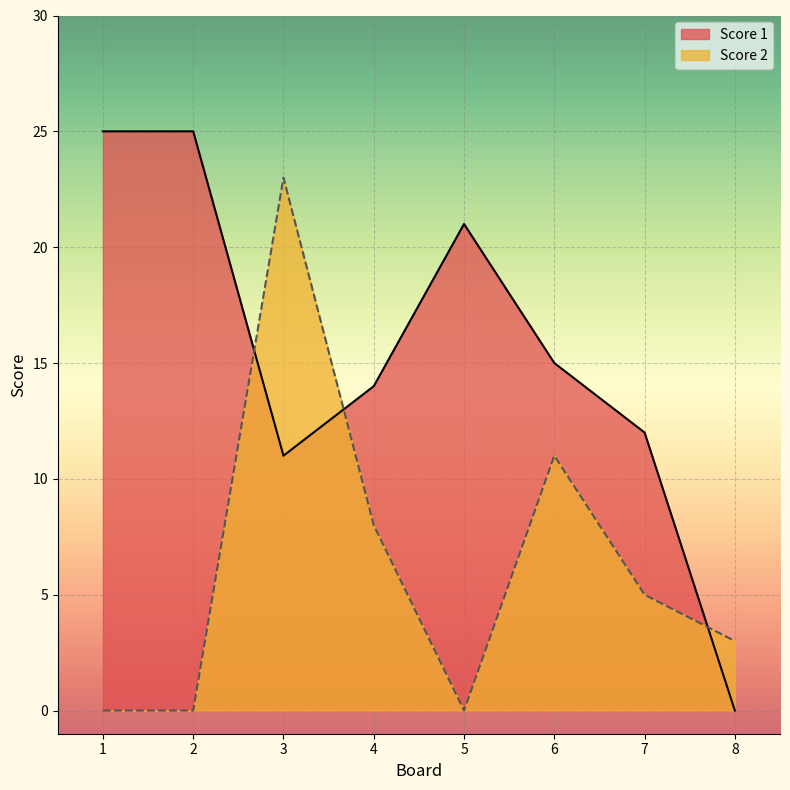

Rank the categories by Score 2 value from lowest to highest.

1, 2, 5, 8, 7, 4, 6, 3